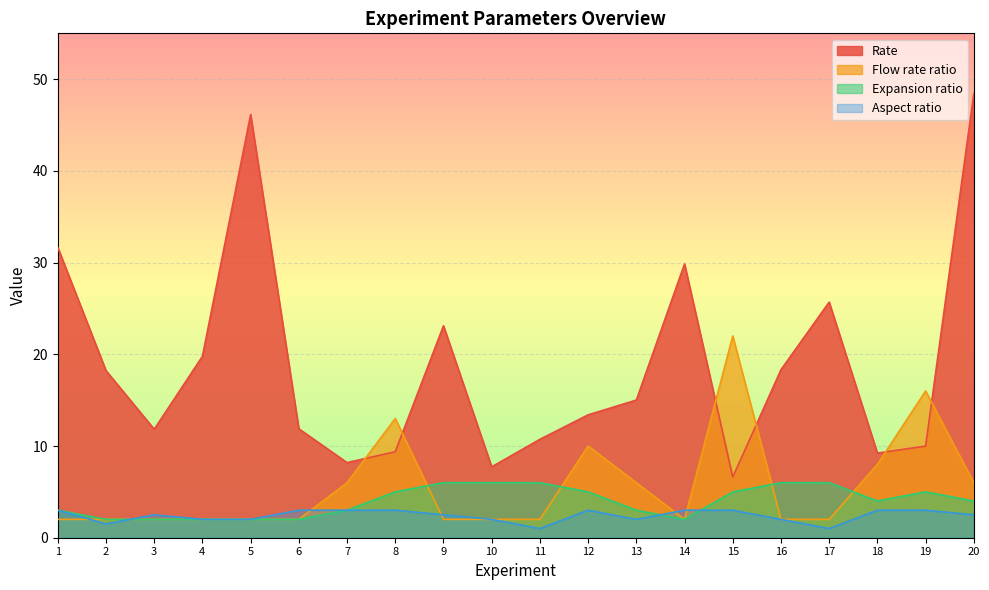

True or false: Rate and Expansion ratio cross at least once.

False